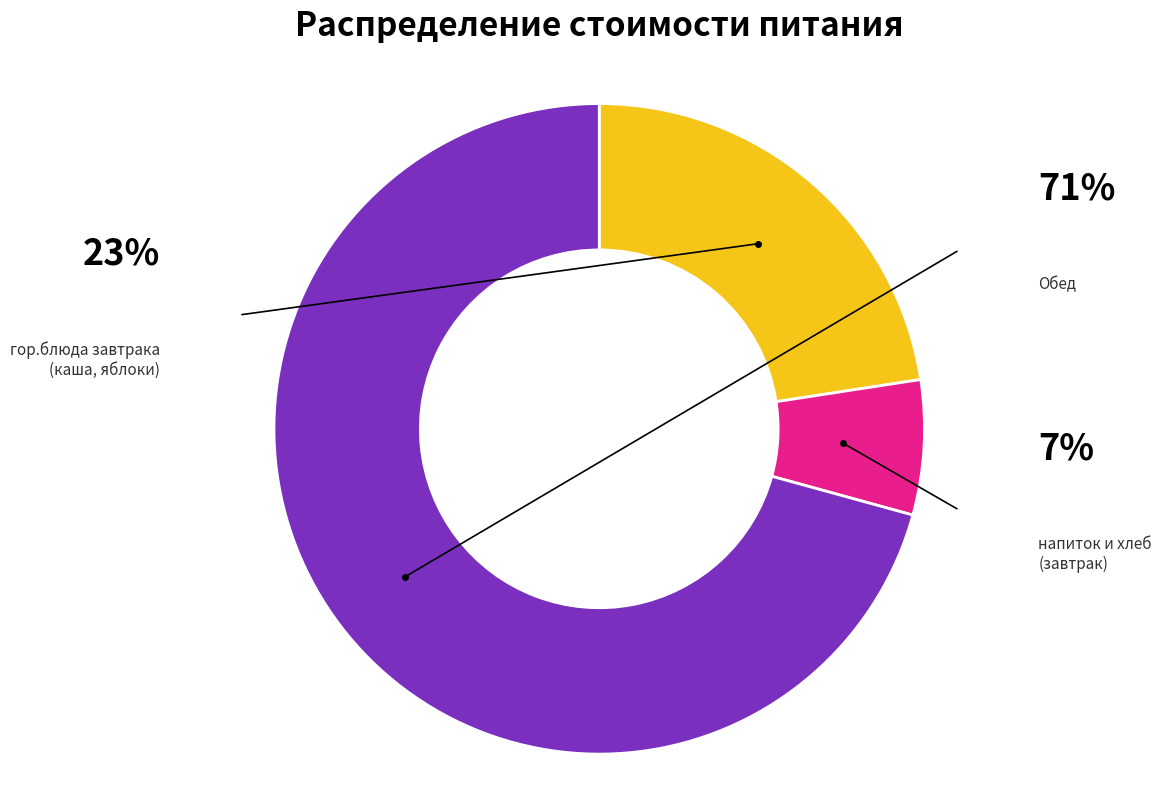

Is there a majority slice in this chart?

Yes